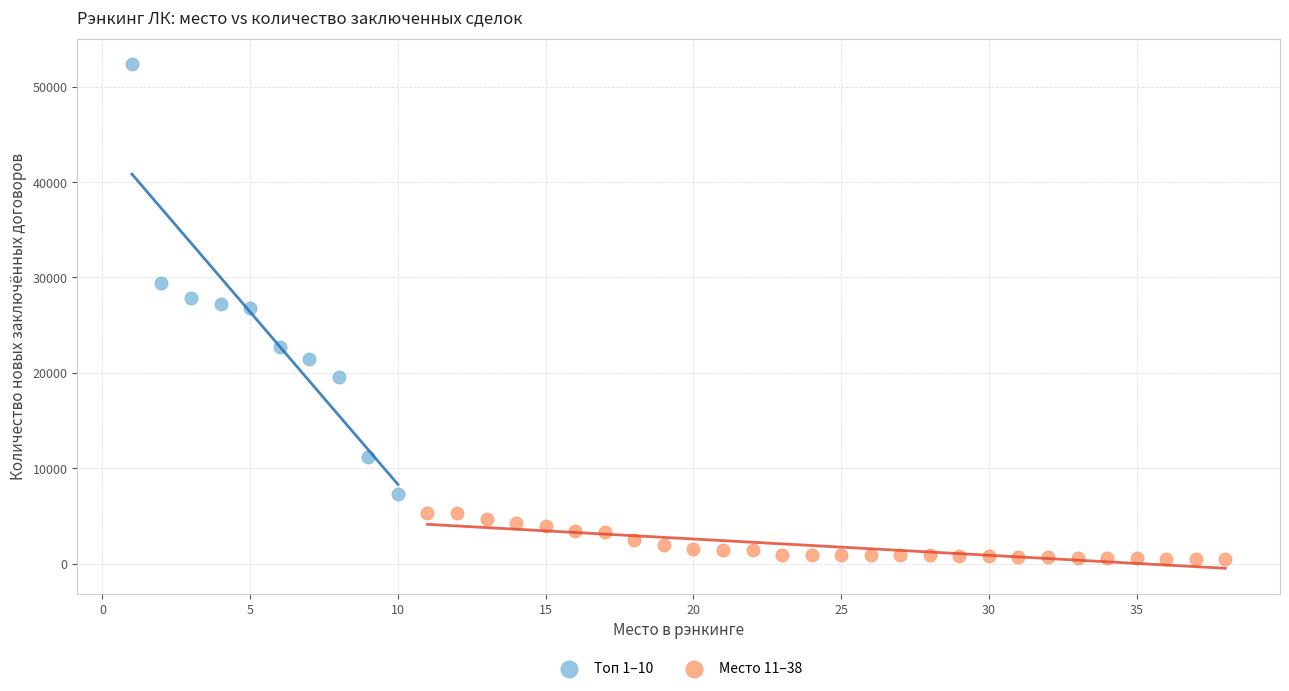

Which series contains the highest Y value?

Топ 1–10